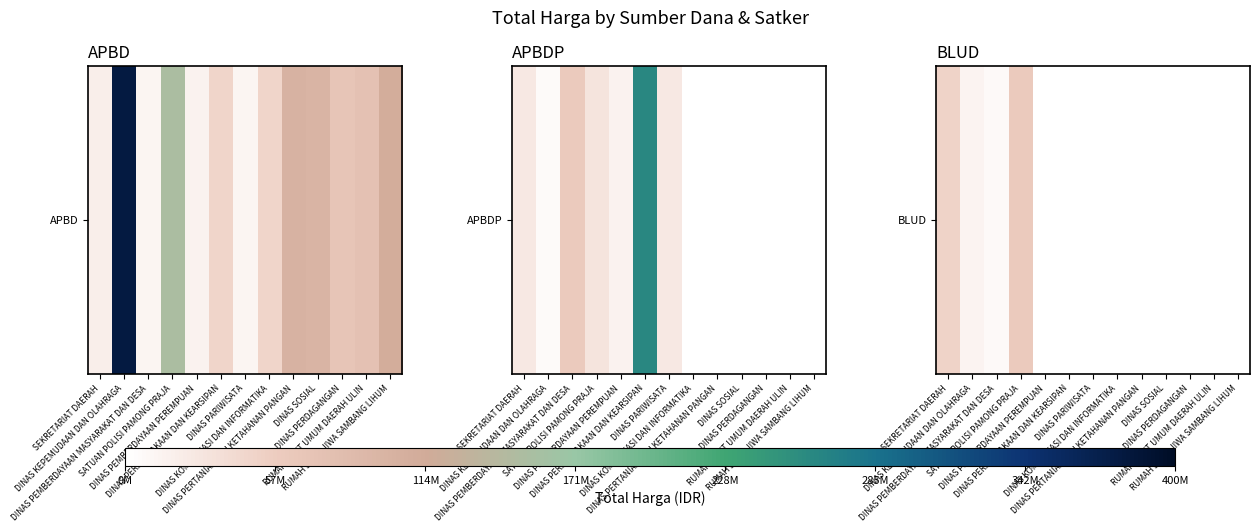

What is the maximum value shown in the chart?

59935000